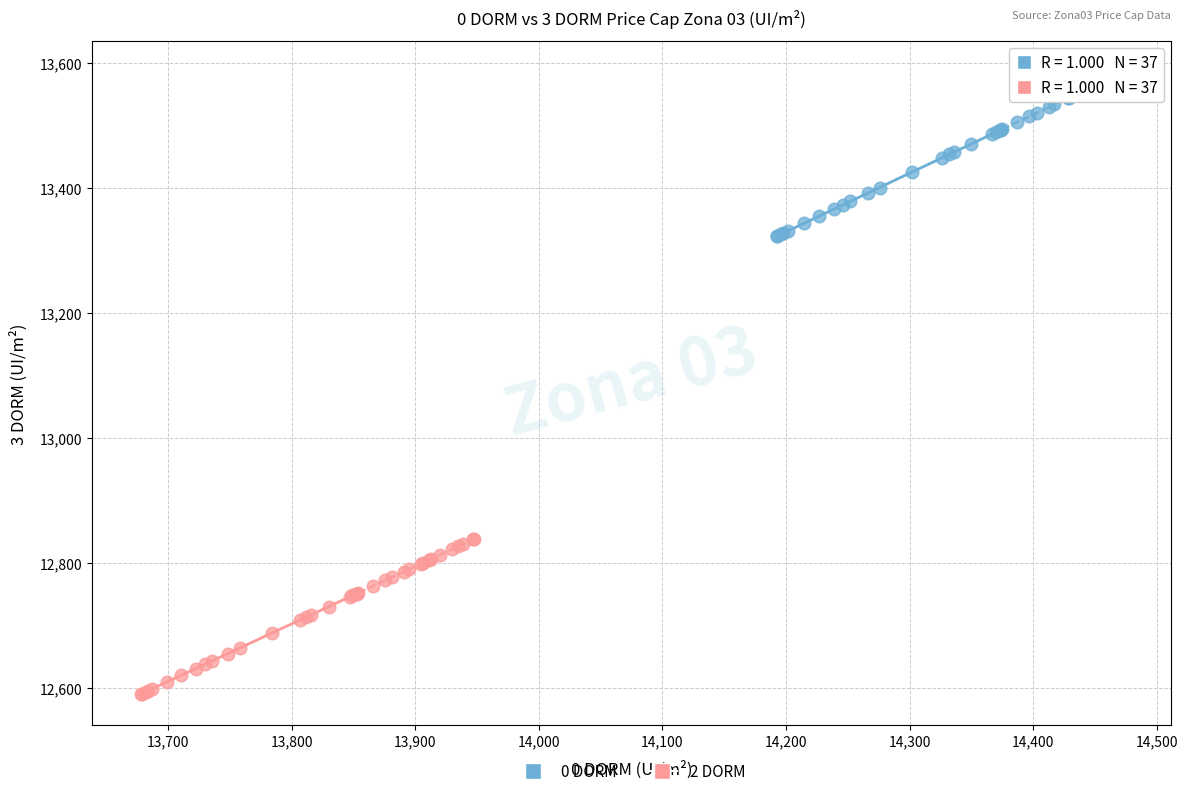

Which series has the largest Y range (max minus min)?

0 DORM